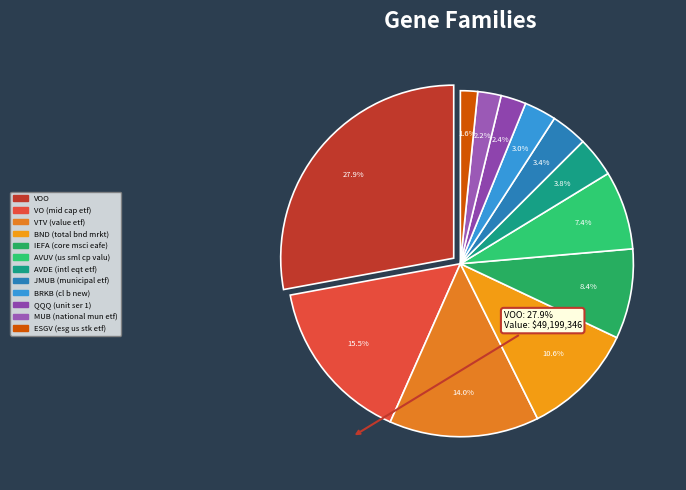

Is it true that QQQ (unit ser 1) is 1% of the pie?

False